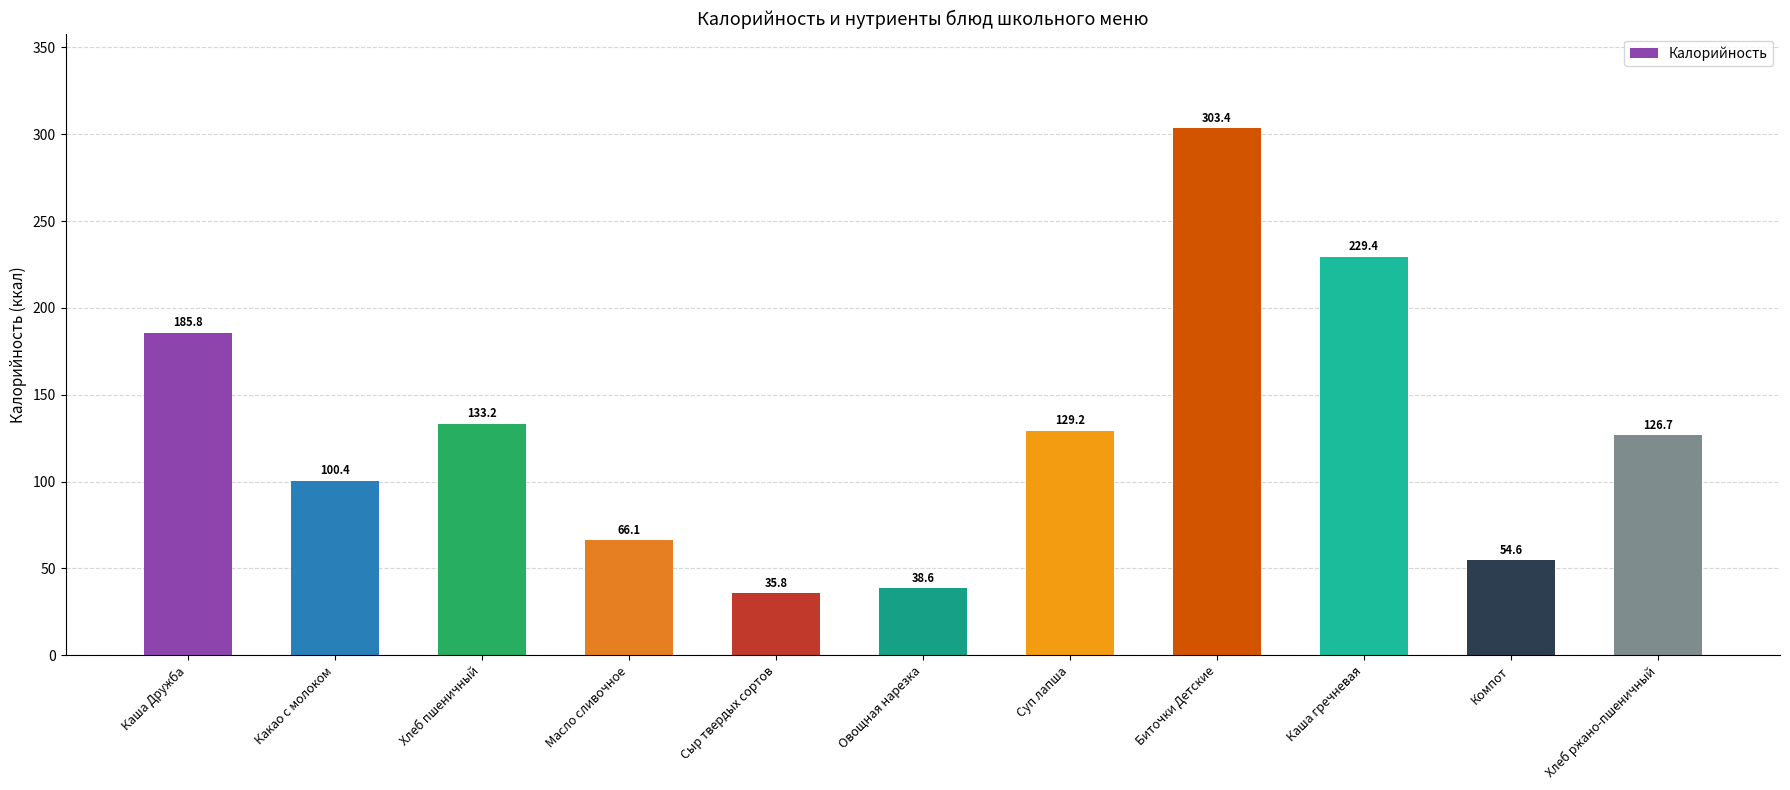

Reading right to left, what are all the values shown in this chart?

Хлеб ржано-пшеничный=126.7	Компот=54.6	Каша гречневая=229.4	Биточки Детские=303.4	Суп лапша=129.2	Овощная нарезка=38.6	Сыр твердых сортов=35.8	Масло сливочное=66.1	Хлеб пшеничный=133.2	Какао с молоком=100.4	Каша Дружба=185.8